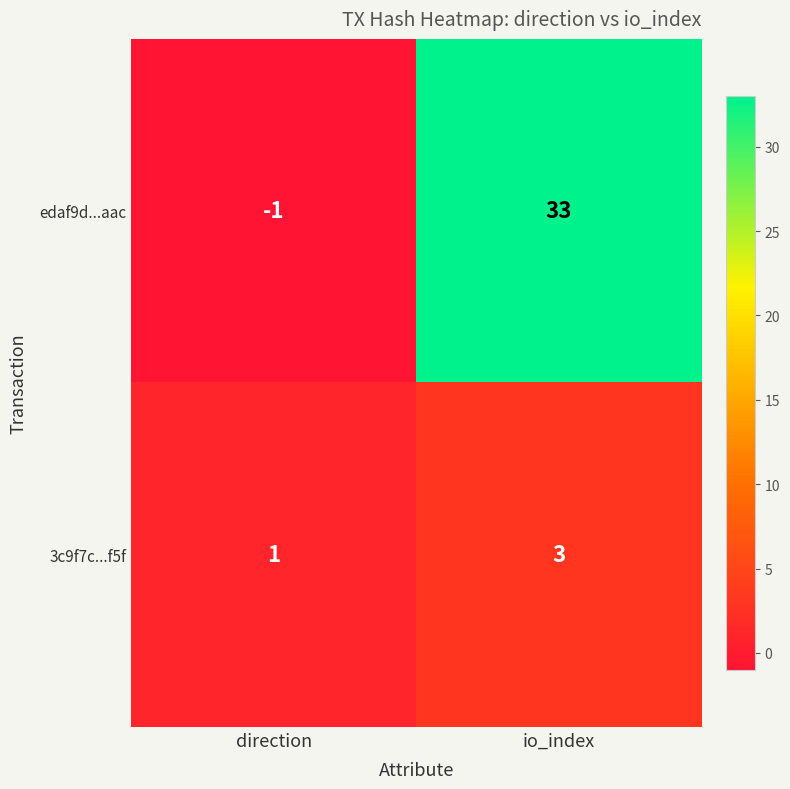

What is the approximate value of edaf9d...aac at io_index, to the nearest 5?

35